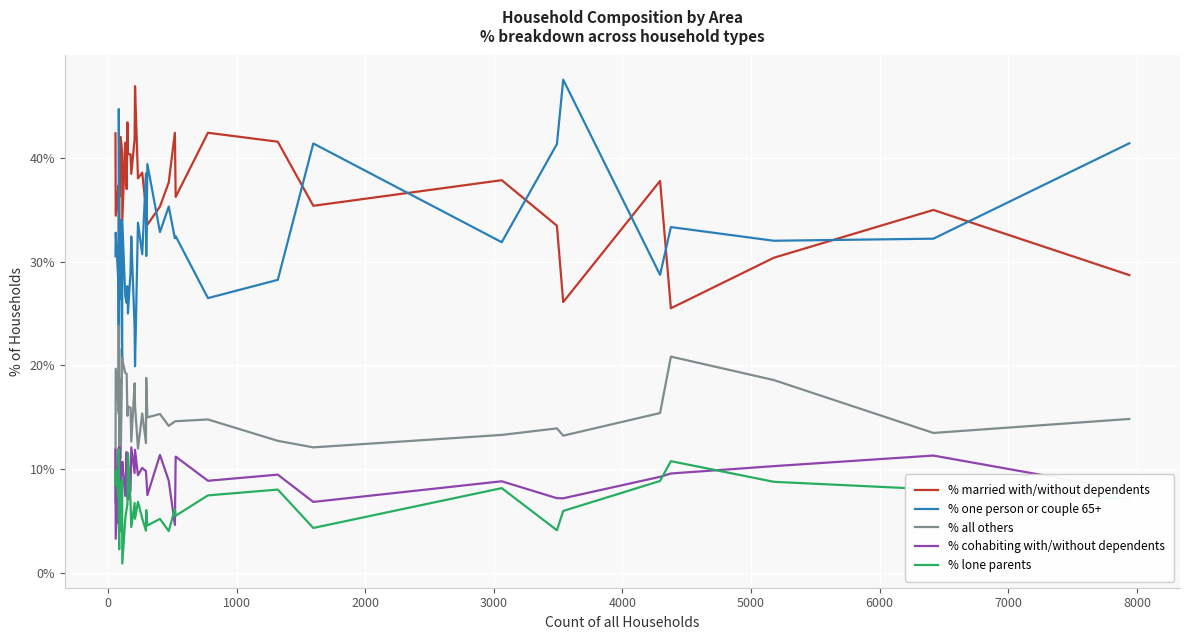

True or false: % one person or couple 65+ has more than 0 points higher than both neighbors.

True